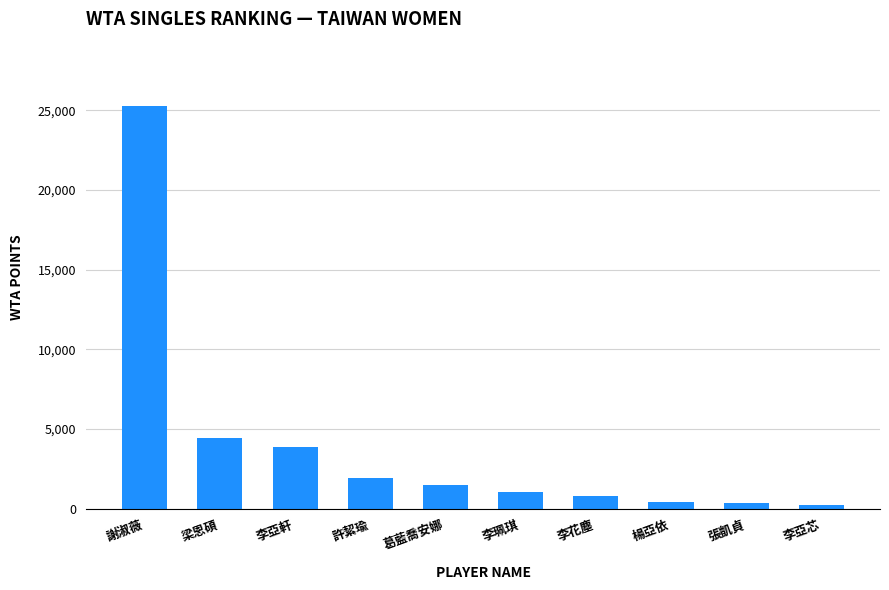

What is the greatest value displayed?

25260